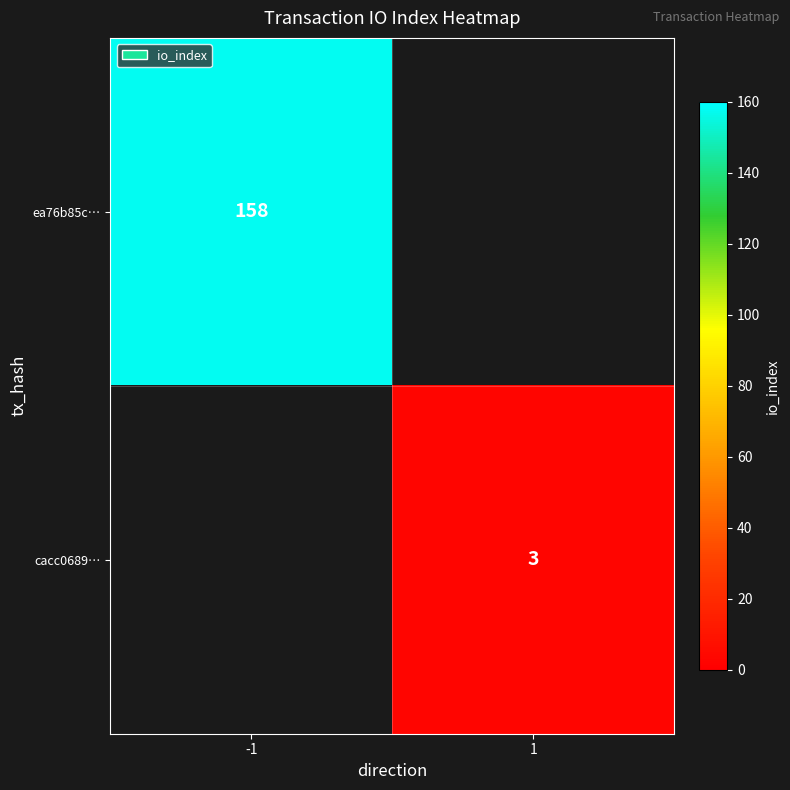

Which has a higher value, 1 or -1?

-1